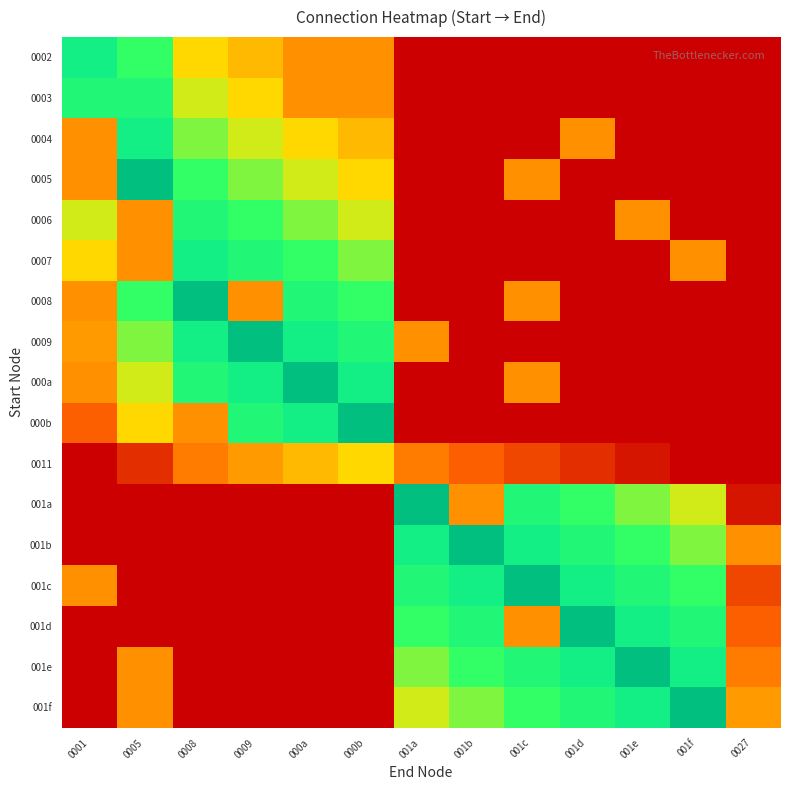

How many distinct data groups are displayed?

17